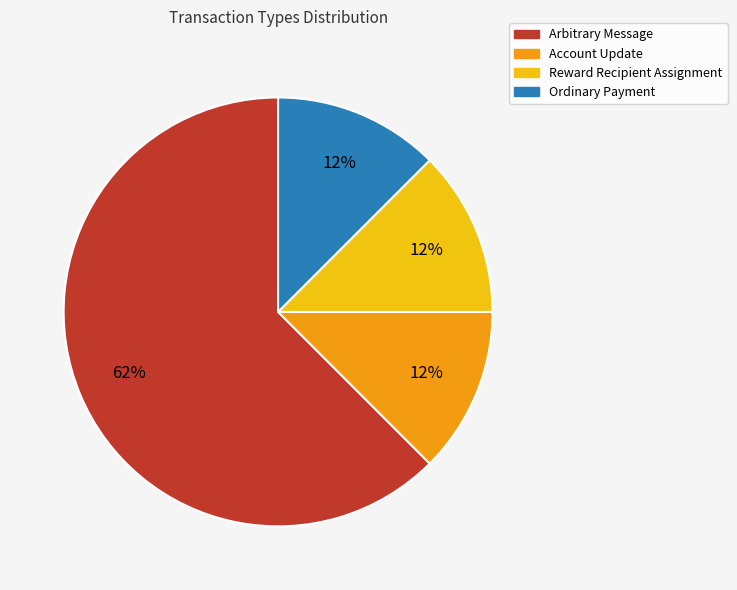

Which category has the biggest portion of the pie?

Arbitrary Message